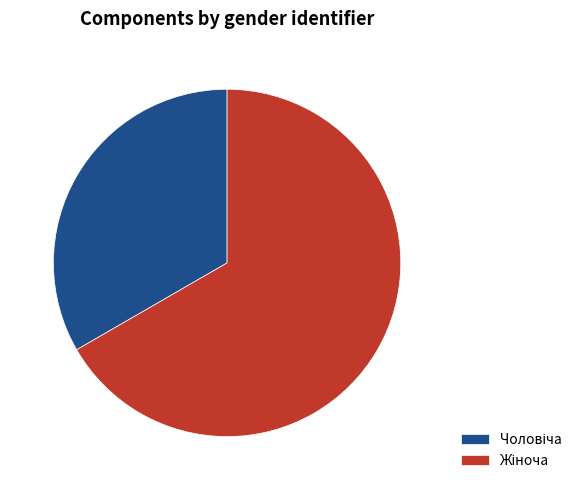

Is there any slice that represents more than half of the pie?

Yes